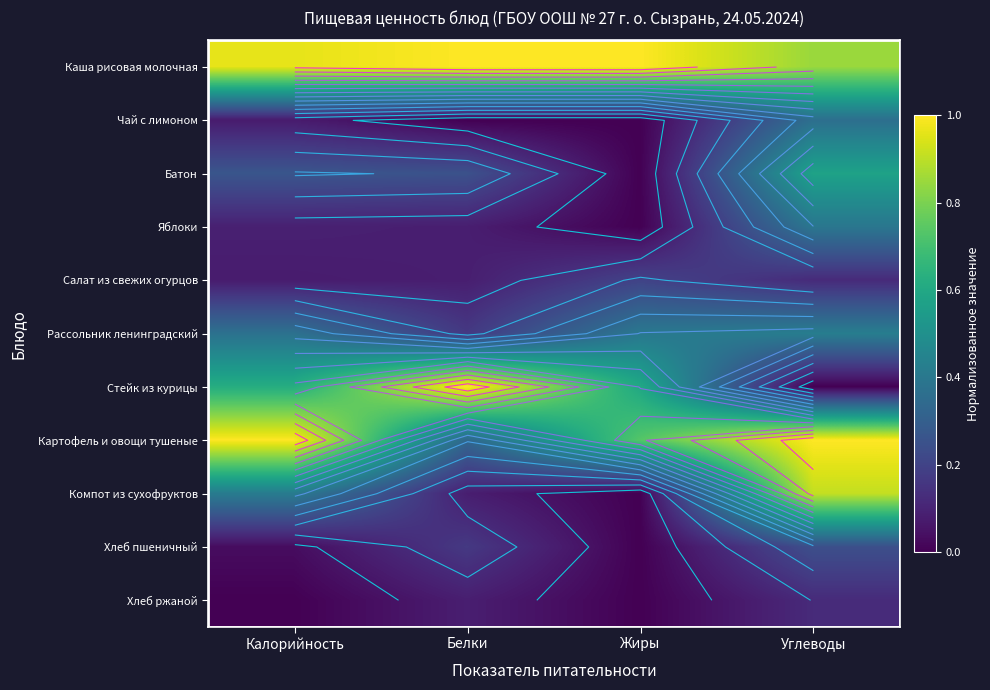

Which category has the highest value in the Яблоки series?

Углеводы